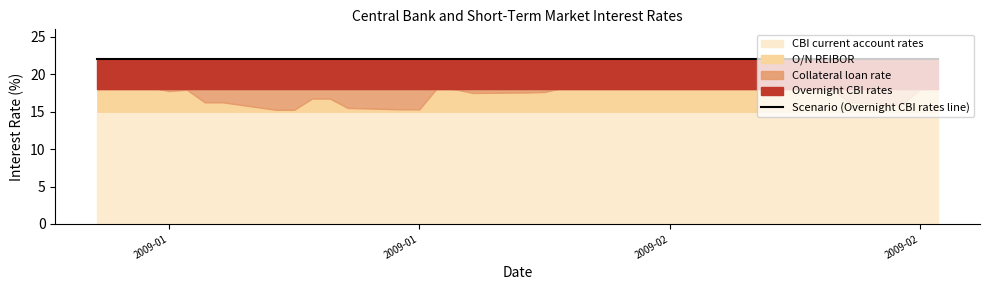

True or false: O/N REIBOR and CBI current account rates cross at least once.

False